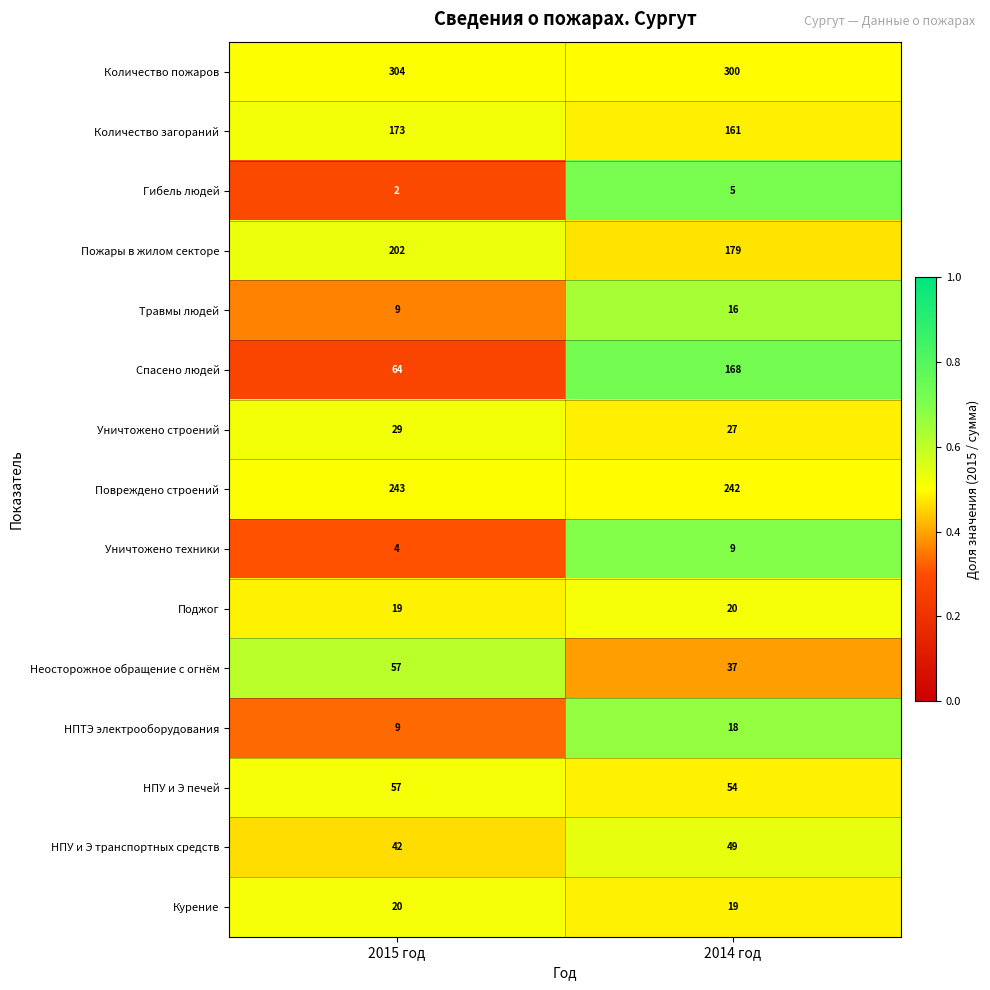

Reading left to right, transcribe all the data shown in this chart.

Количество пожаров: 2015 год=304	2014 год=300
Количество загораний: 2015 год=173	2014 год=161
Гибель людей: 2015 год=2	2014 год=5
Пожары в жилом секторе: 2015 год=202	2014 год=179
Травмы людей: 2015 год=9	2014 год=16
Спасено людей: 2015 год=64	2014 год=168
Уничтожено строений: 2015 год=29	2014 год=27
Повреждено строений: 2015 год=243	2014 год=242
Уничтожено техники: 2015 год=4	2014 год=9
Поджог: 2015 год=19	2014 год=20
Неосторожное обращение с огнём: 2015 год=57	2014 год=37
НПТЭ электрооборудования: 2015 год=9	2014 год=18
НПУ и Э печей: 2015 год=57	2014 год=54
НПУ и Э транспортных средств: 2015 год=42	2014 год=49
Курение: 2015 год=20	2014 год=19